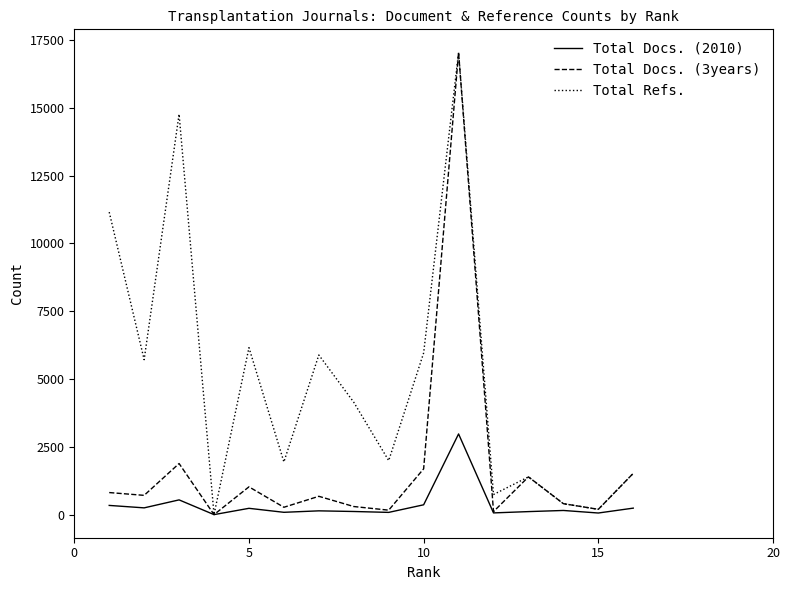

What is the maximum value shown in the chart?

17037